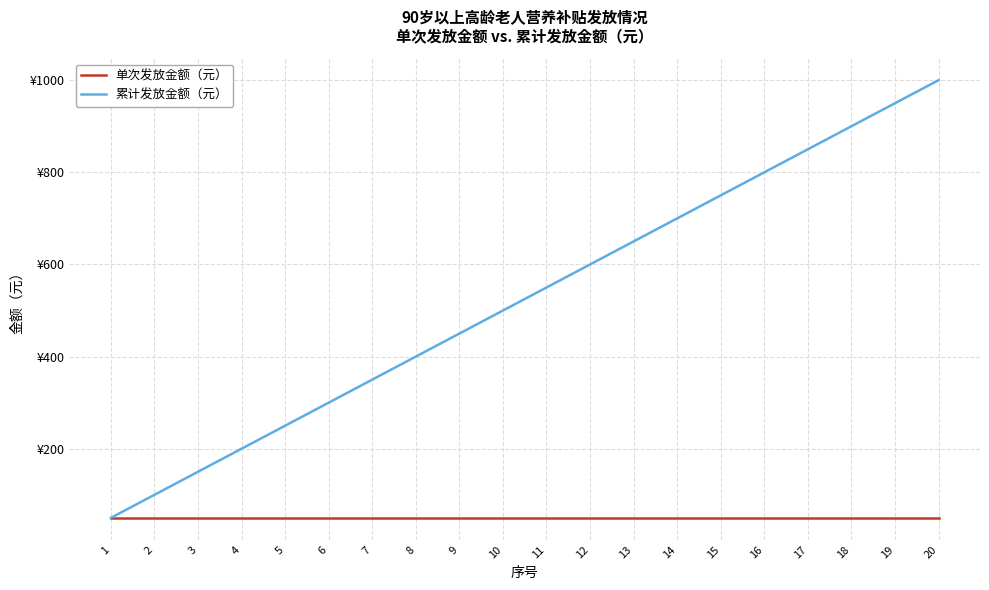

What are all the series names shown in the legend?

单次发放金额（元）, 累计发放金额（元）